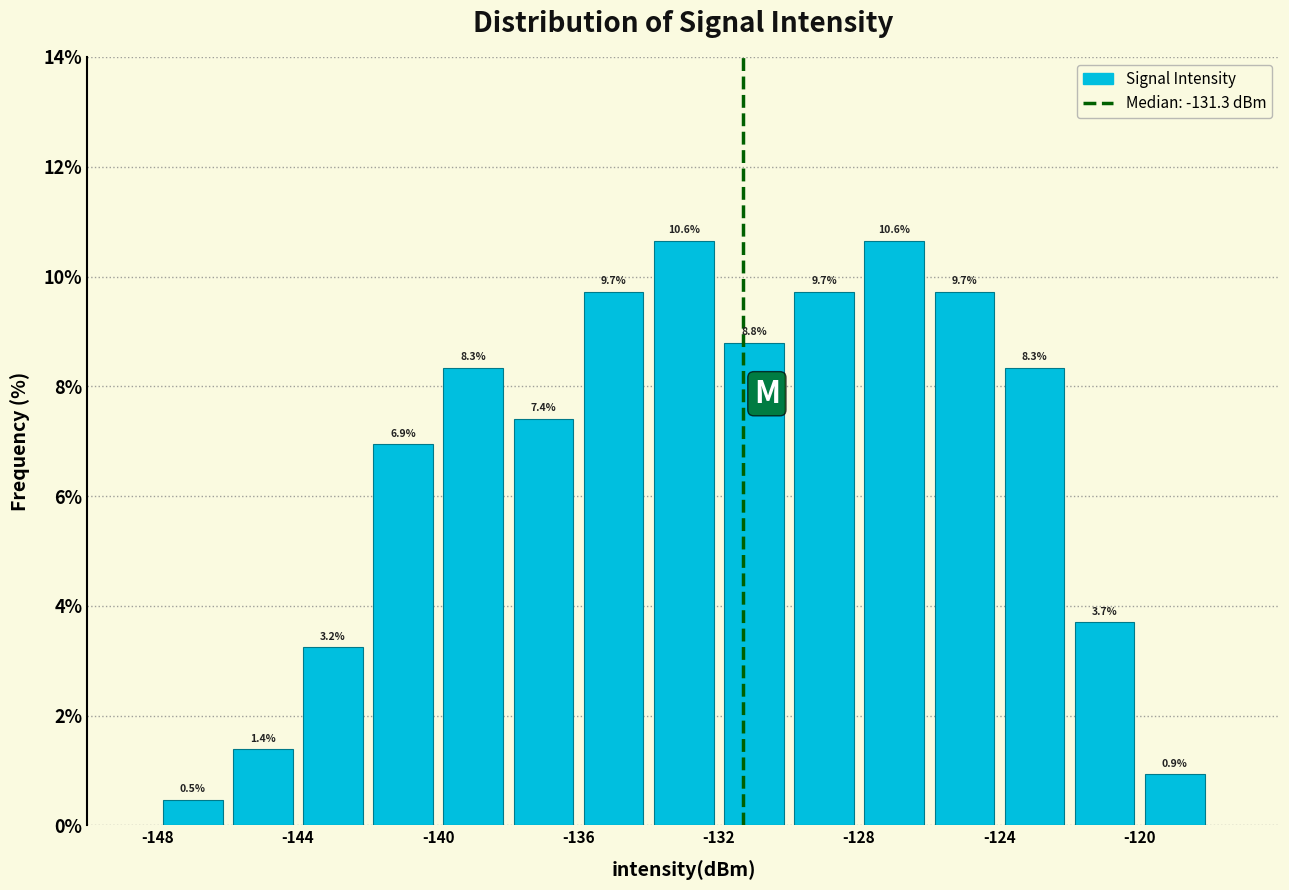

Reading left to right, list every bar in this chart as the range it spans on the x-axis followed by its height.

-148 to -146: 0.5
-146 to -144: 1.4
-144 to -142: 3.2
-142 to -140: 6.9
-140 to -138: 8.3
-138 to -136: 7.4
-136 to -134: 9.7
-134 to -132: 10.6
-132 to -130: 8.8
-130 to -128: 9.7
-128 to -126: 10.6
-126 to -124: 9.7
-124 to -122: 8.3
-122 to -120: 3.7
-120 to -118: 0.9